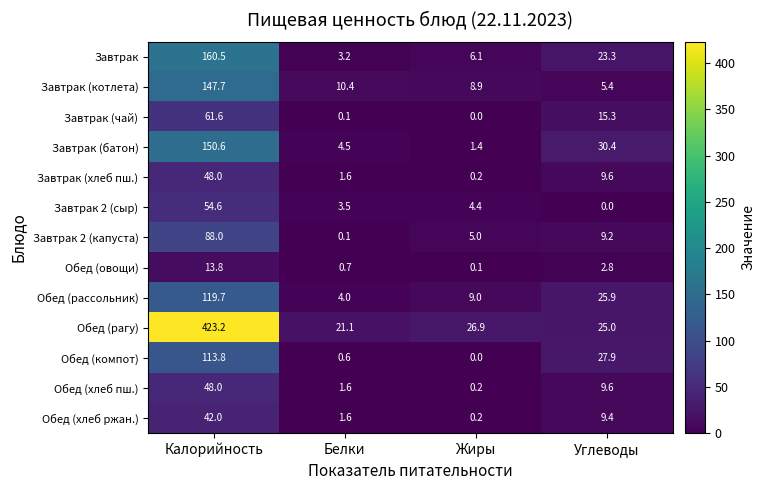

What is the difference between the second highest and second lowest values in the Завтрак (батон) series?

25.9